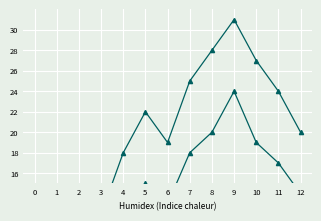

Which category has the highest value in the Total Publications series?

9